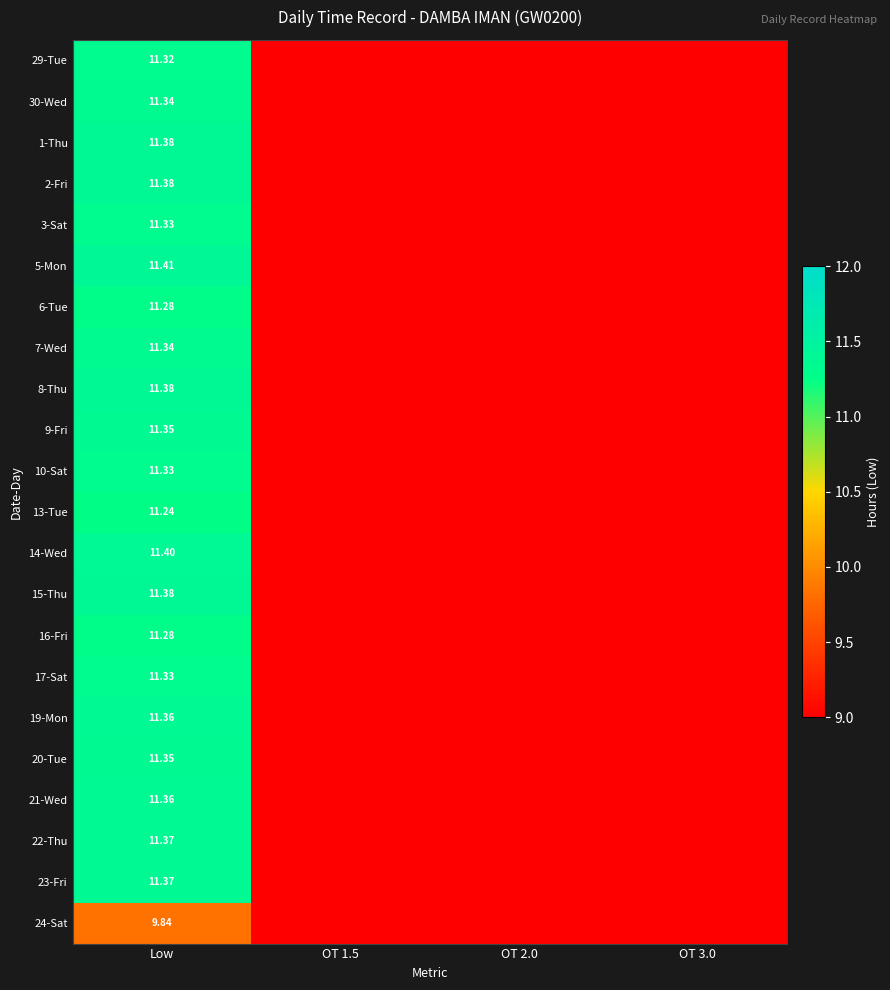

Rank the categories by 20-Tue value from highest to lowest.

Low, OT 1.5, OT 2.0, OT 3.0